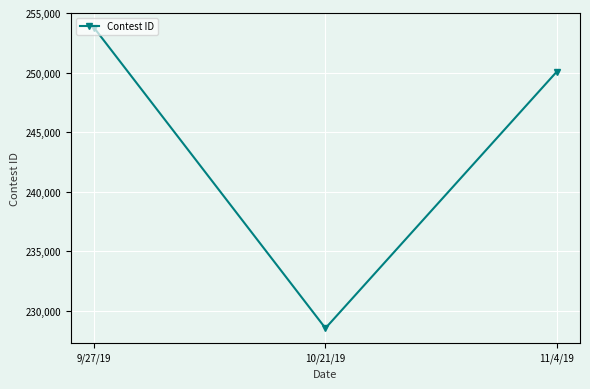

Is it true that the value at 11/4/19 is 250087?

True